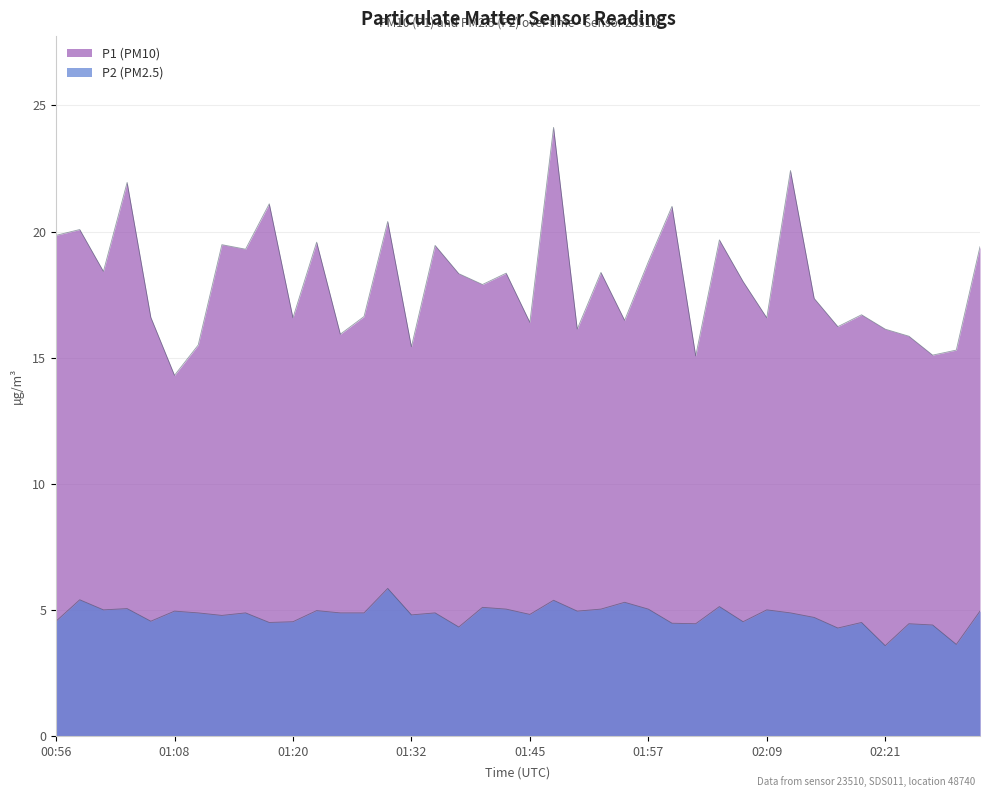

How many lines are shown in the chart?

2